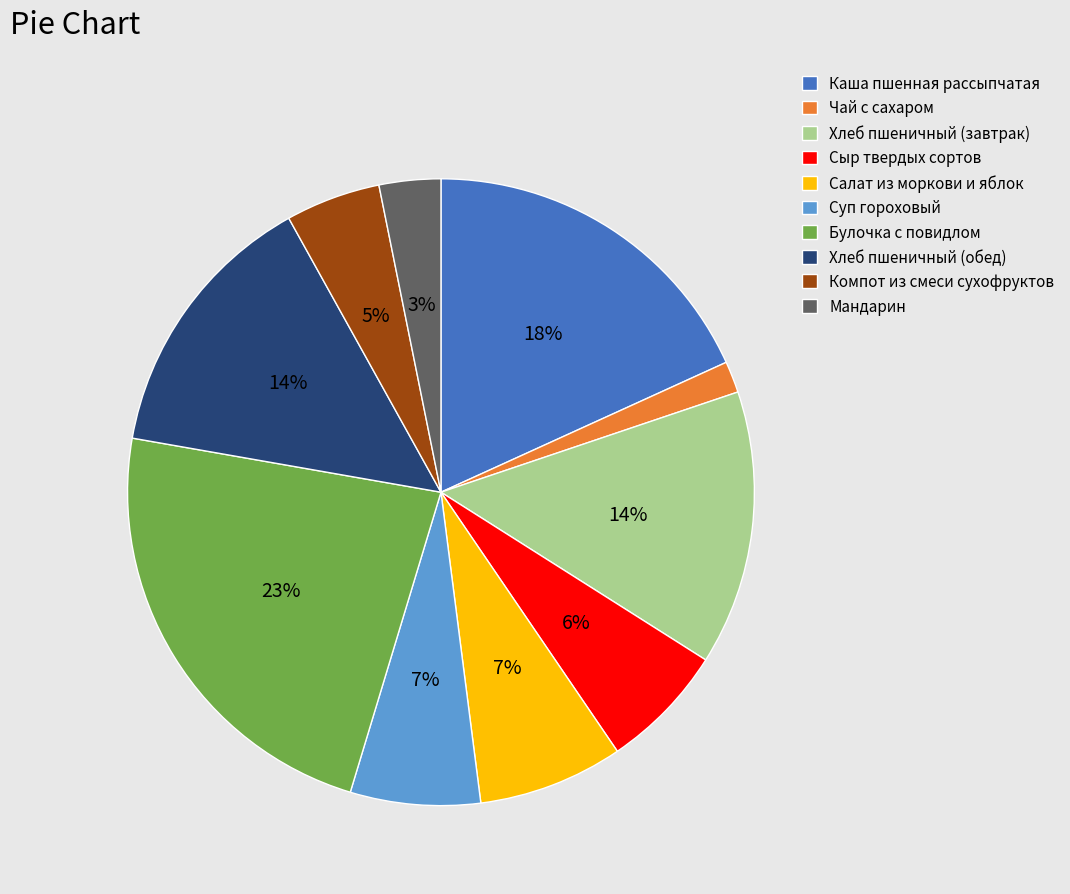

To the nearest percent, what is the difference between the largest and smallest slice percentages?

21%